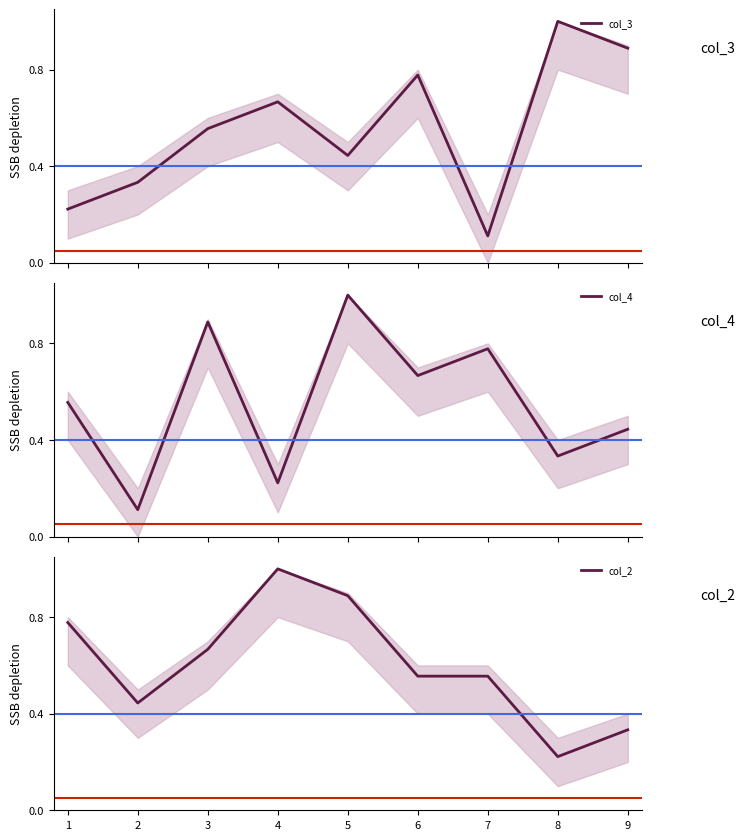

Rank the categories by col_4 value from lowest to highest.

2, 4, 8, 9, 1, 6, 7, 3, 5